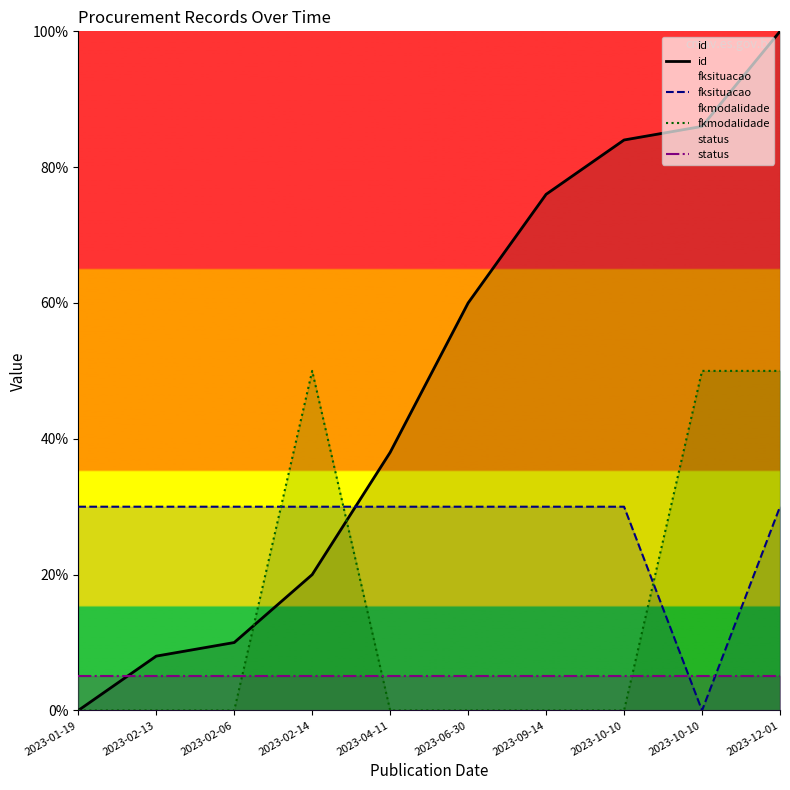

After their last crossing, which series has the higher values: fkmodalidade or fksituacao?

fkmodalidade